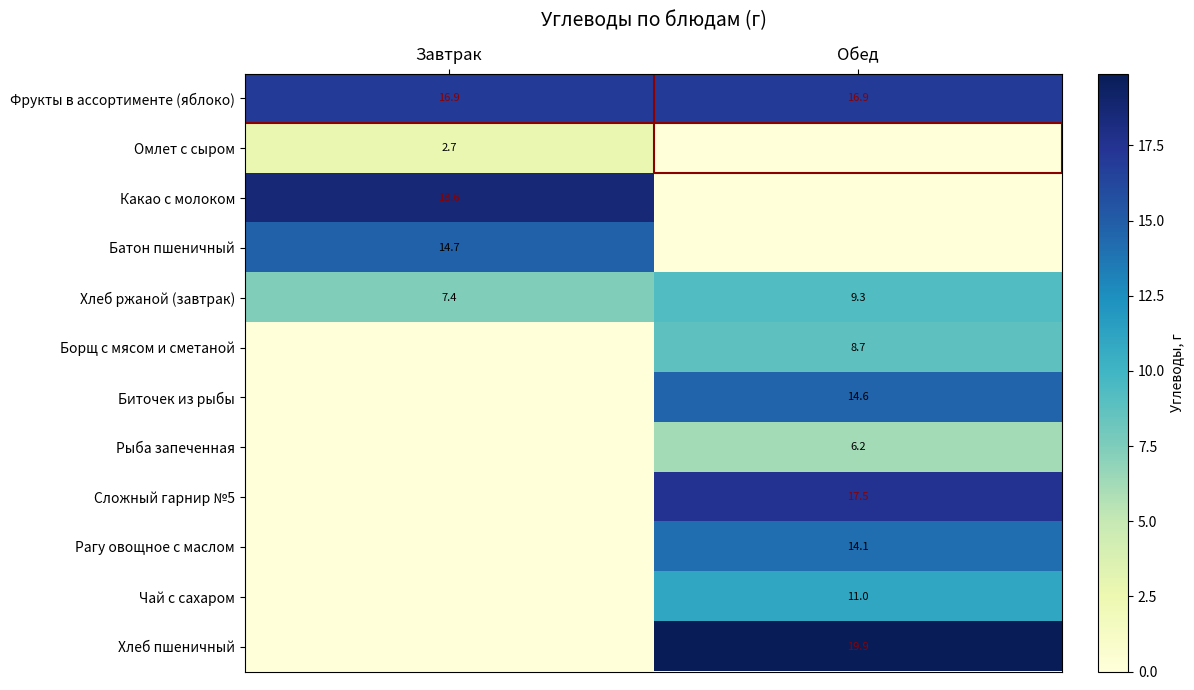

What is the sum of all Хлеб ржаной (завтрак) values?

16.7